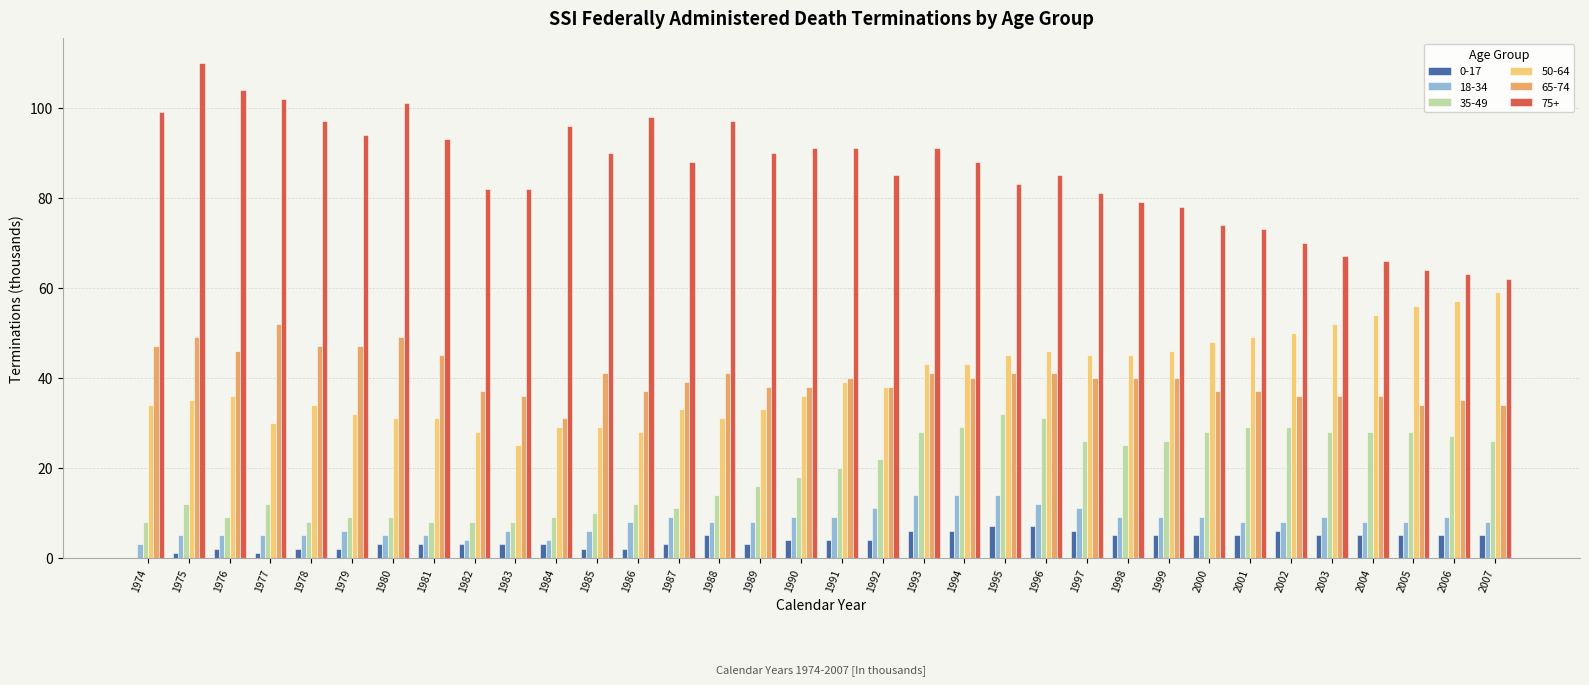

What is the sum of all 75+ values?

2914